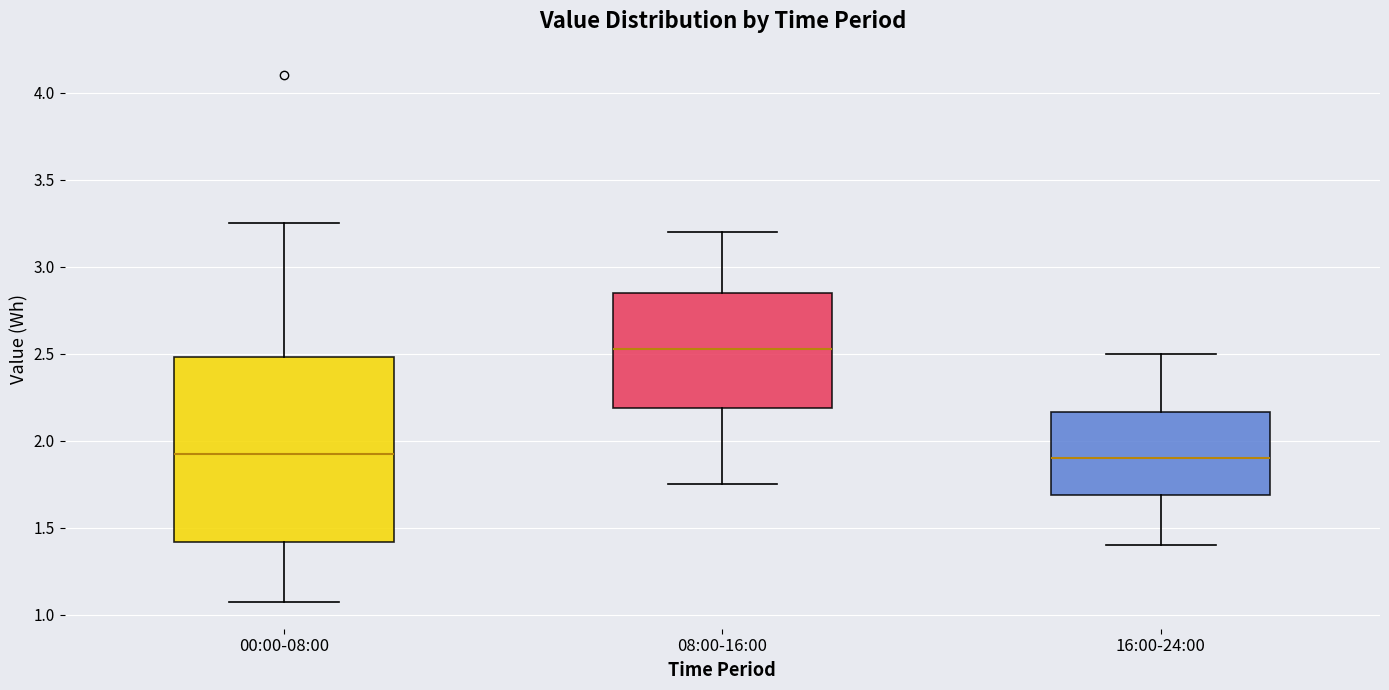

Comparing the boxes themselves (not the whiskers), which one is the tallest?

00:00-08:00